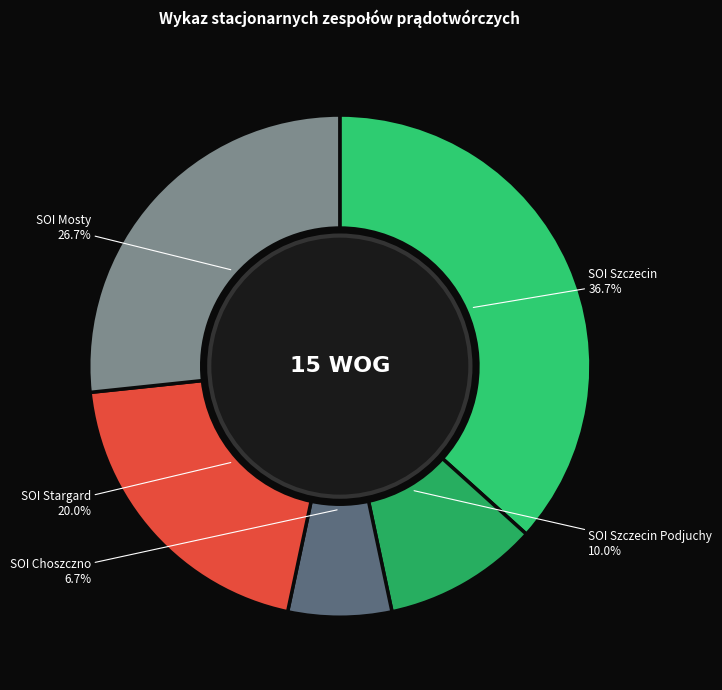

How many slices are in this pie chart?

5